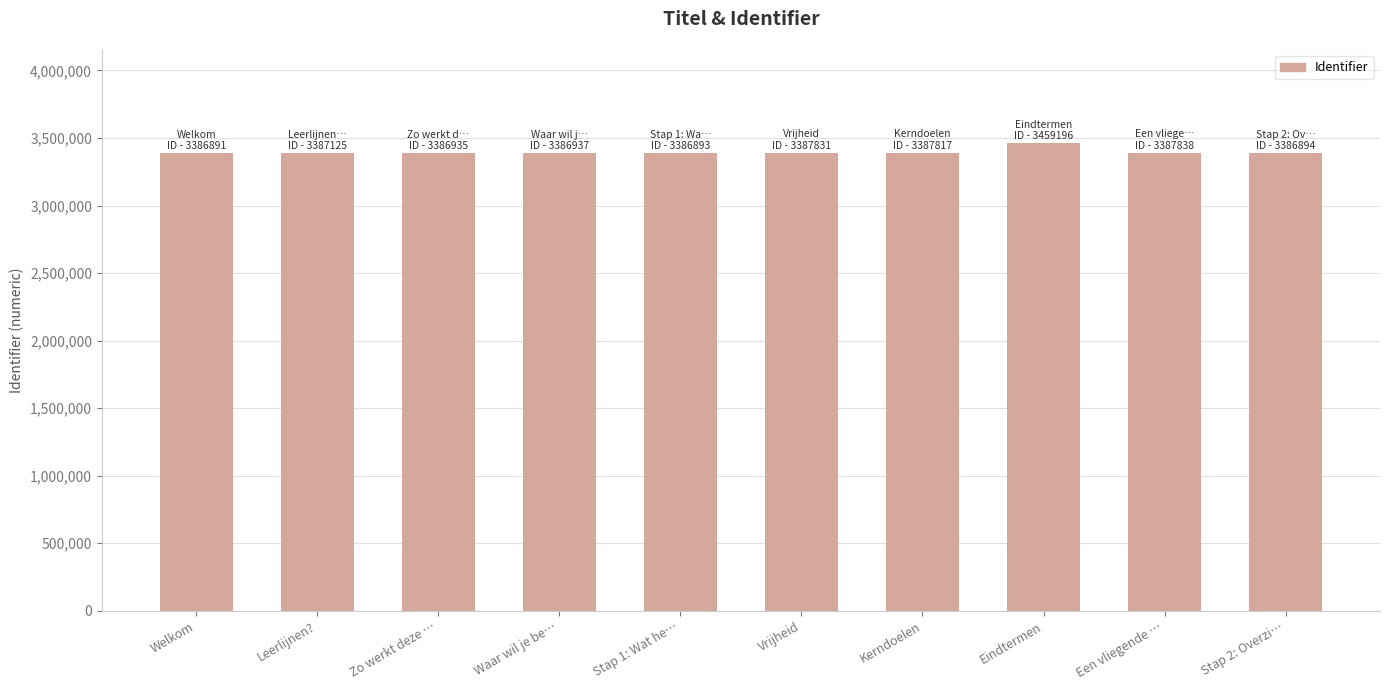

Count the number of data series in this chart.

1